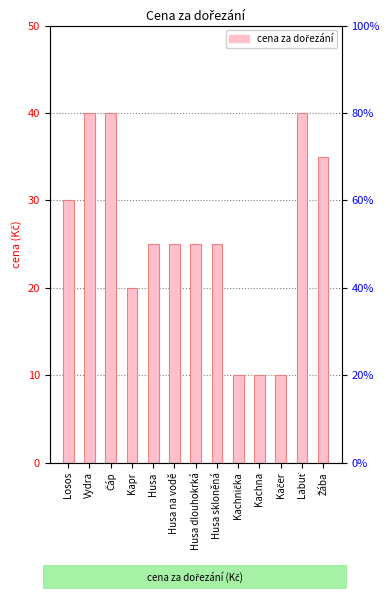

The value at Vydra is 62. True or false?

False